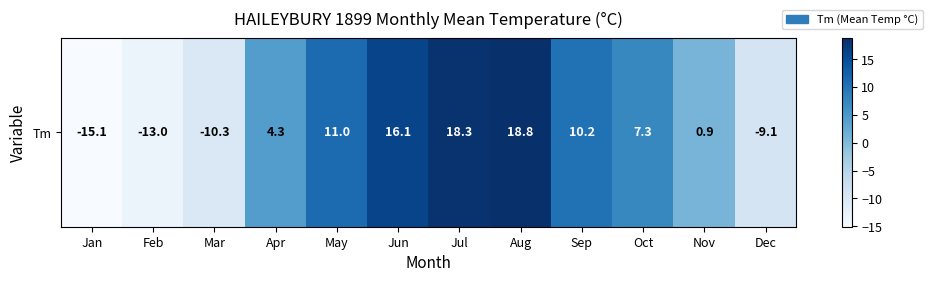

Reading right to left, list all the values displayed in this chart.

Dec=-9.1	Nov=0.9	Oct=7.3	Sep=10.2	Aug=18.8	Jul=18.3	Jun=16.1	May=11.0	Apr=4.3	Mar=-10.3	Feb=-13.0	Jan=-15.1